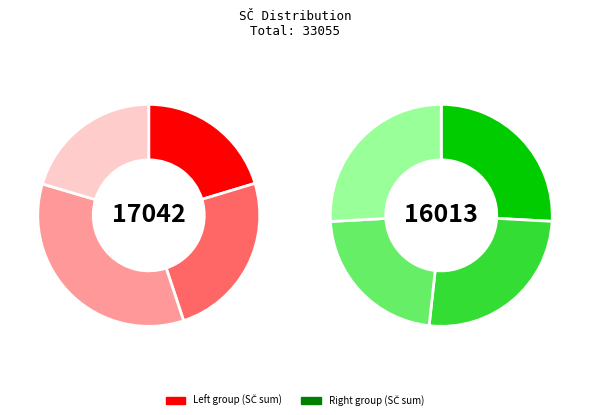

Is it true that Opletal David is 24% of the pie?

False